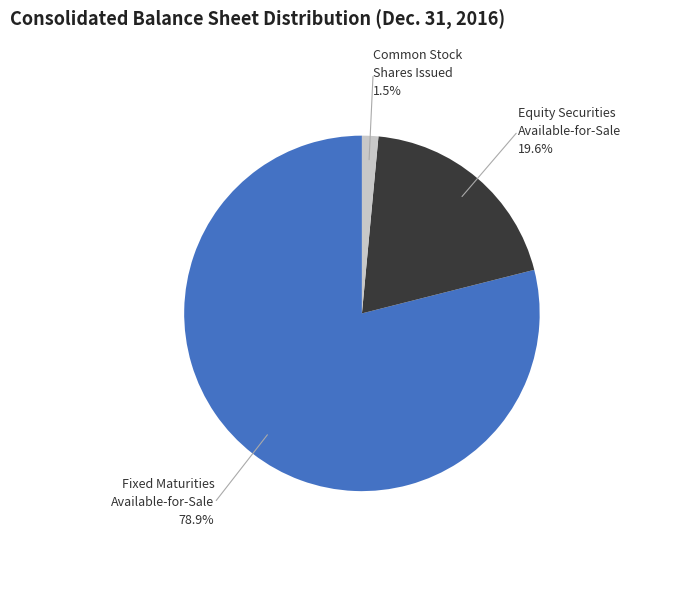

Between Common Stock Shares Issued and Fixed Maturities Available-for-Sale, which is larger?

Fixed Maturities Available-for-Sale